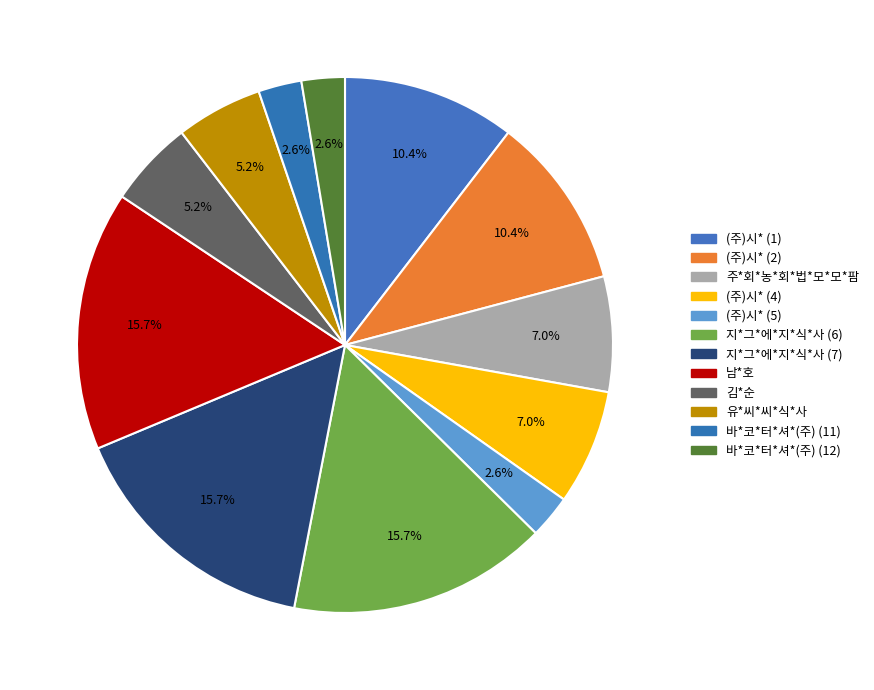

Count the number of slices in the pie.

12